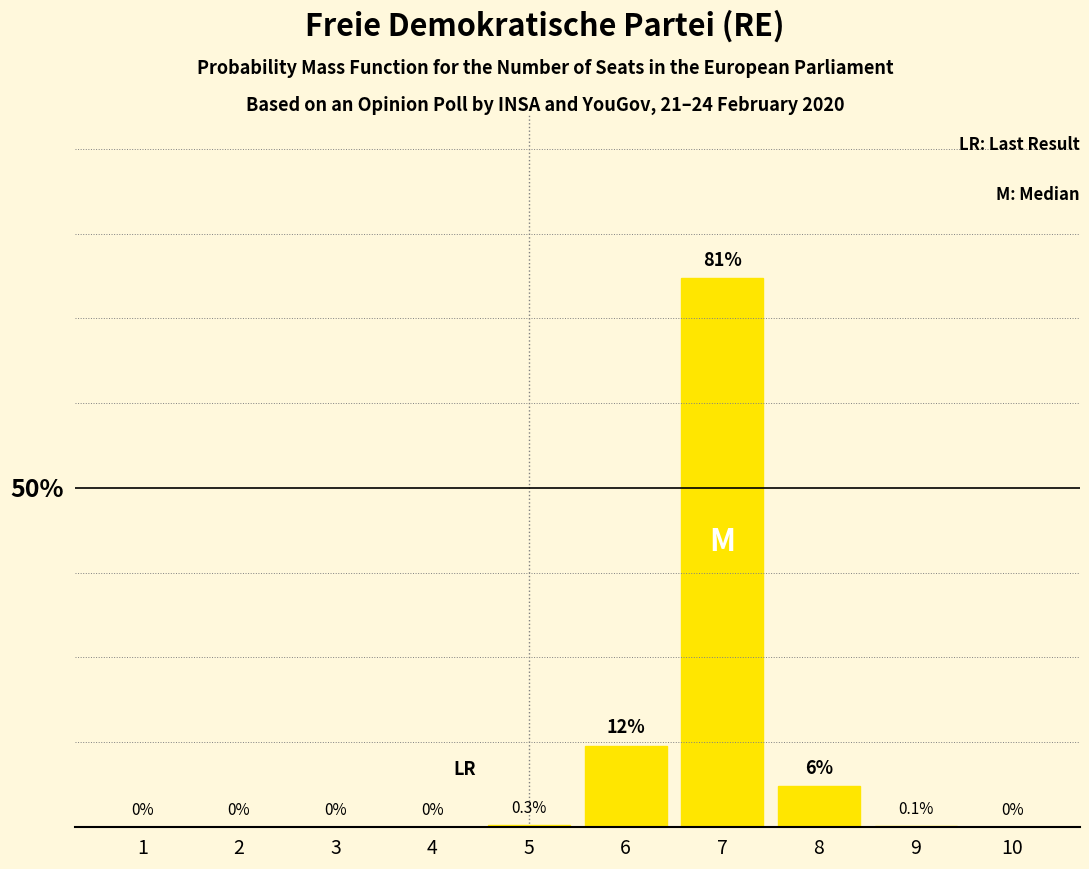

Rank the categories by value from highest to lowest.

7, 6, 8, 5, 9, 1, 2, 3, 4, 10